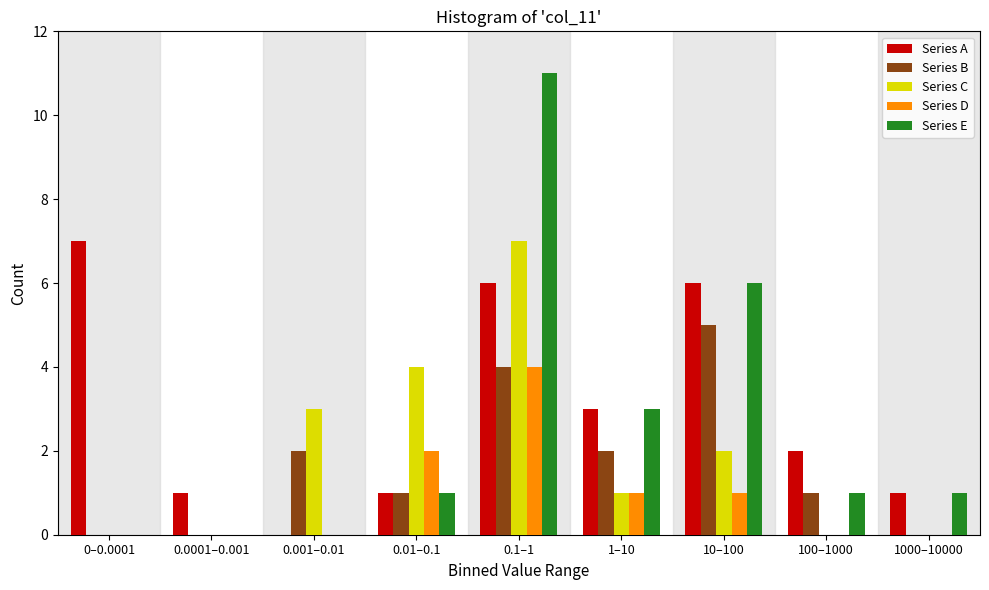

At which category is the sum across all series the highest?

0.1–1